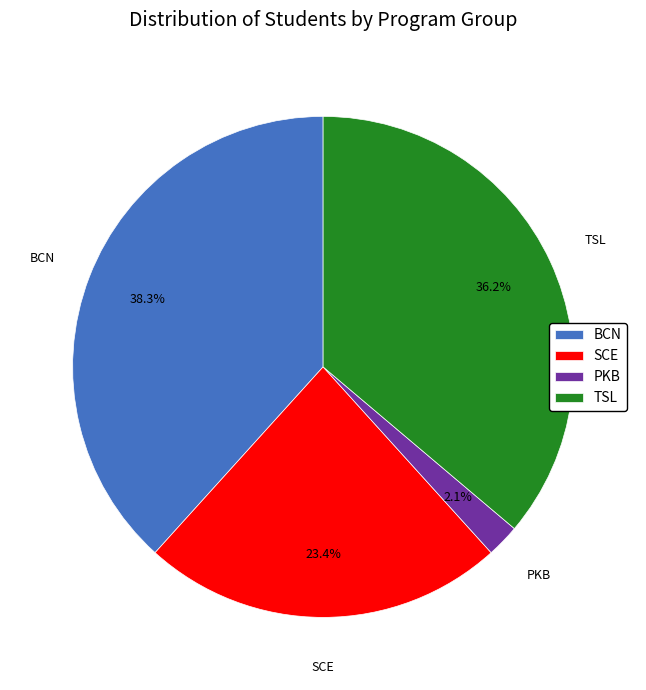

Between TSL and SCE, which is larger?

TSL